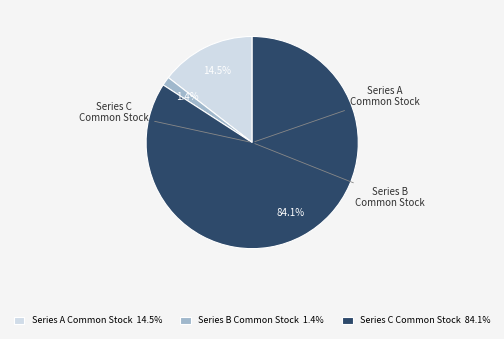

To the nearest percent, what is the combined percentage of Series A Common Stock and Series C Common Stock?

99%